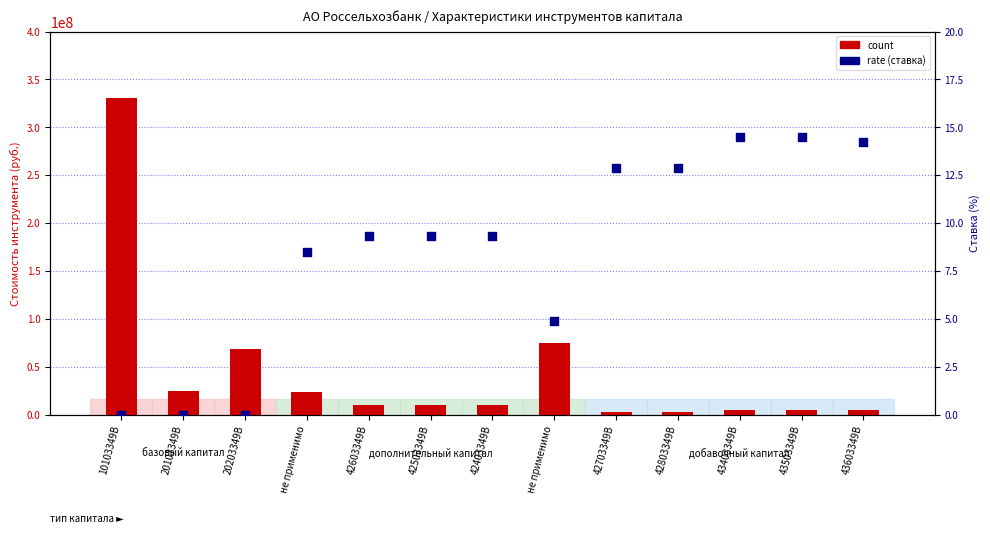

What is the total value across all series at не применимо?

23246971.5